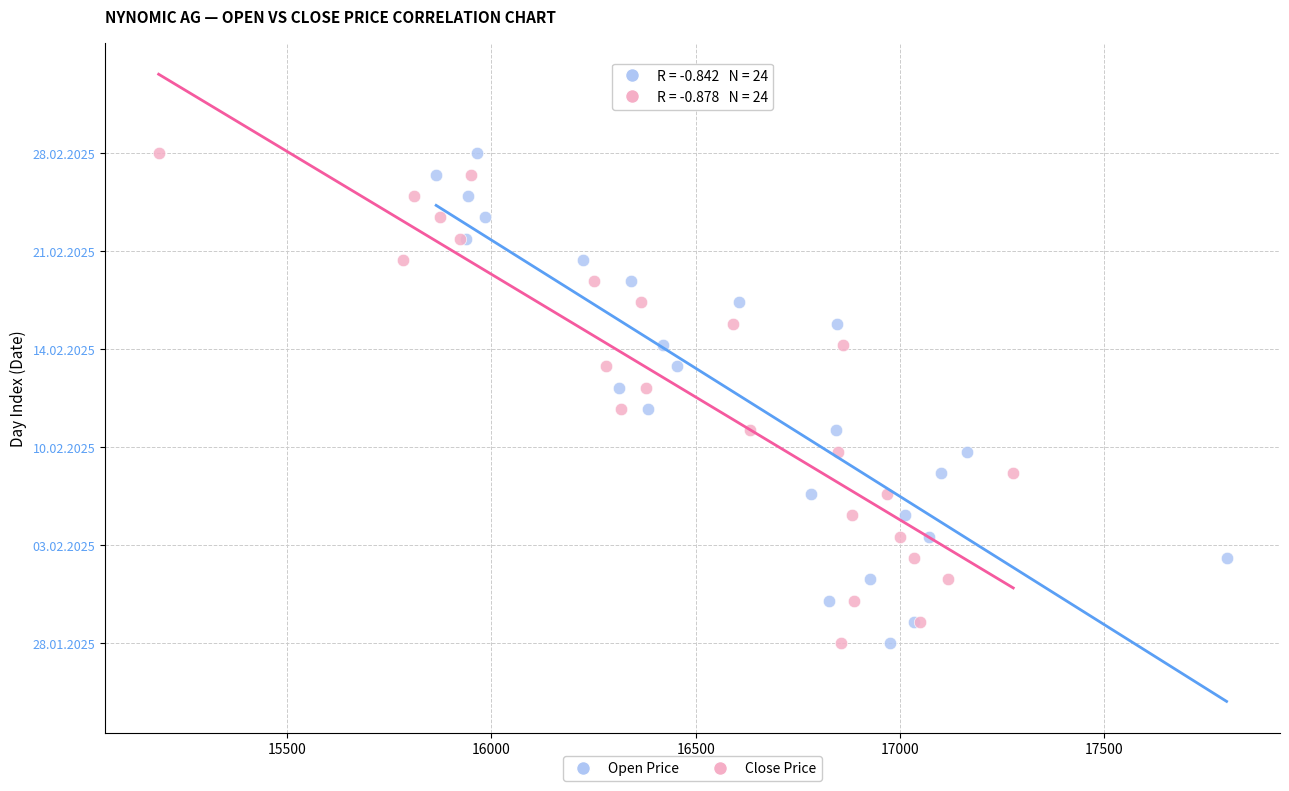

What are all the series names shown in the legend?

Open Price, Close Price